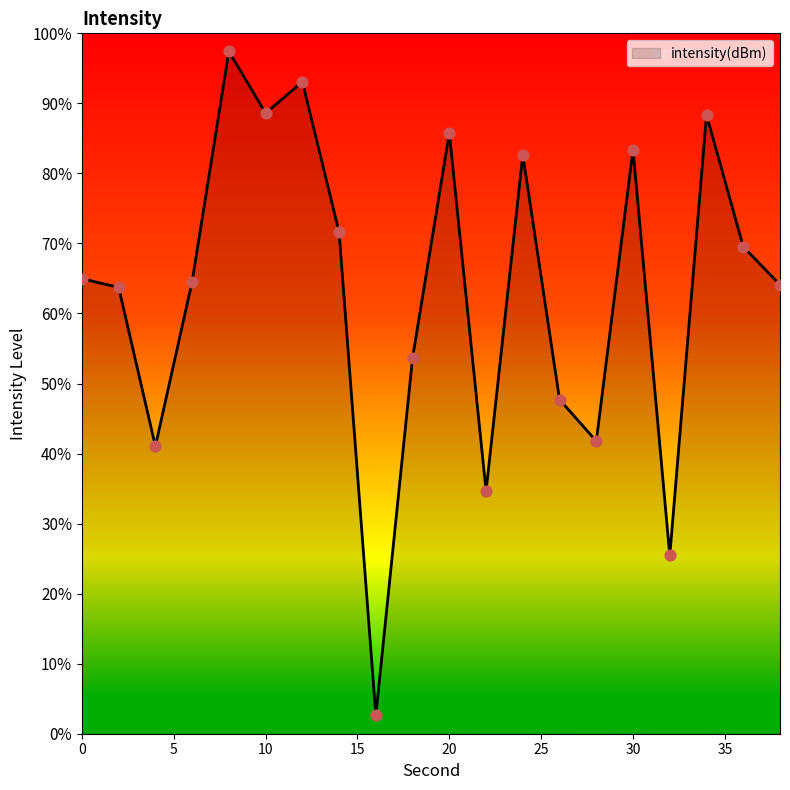

What is the smallest value displayed?

2.6